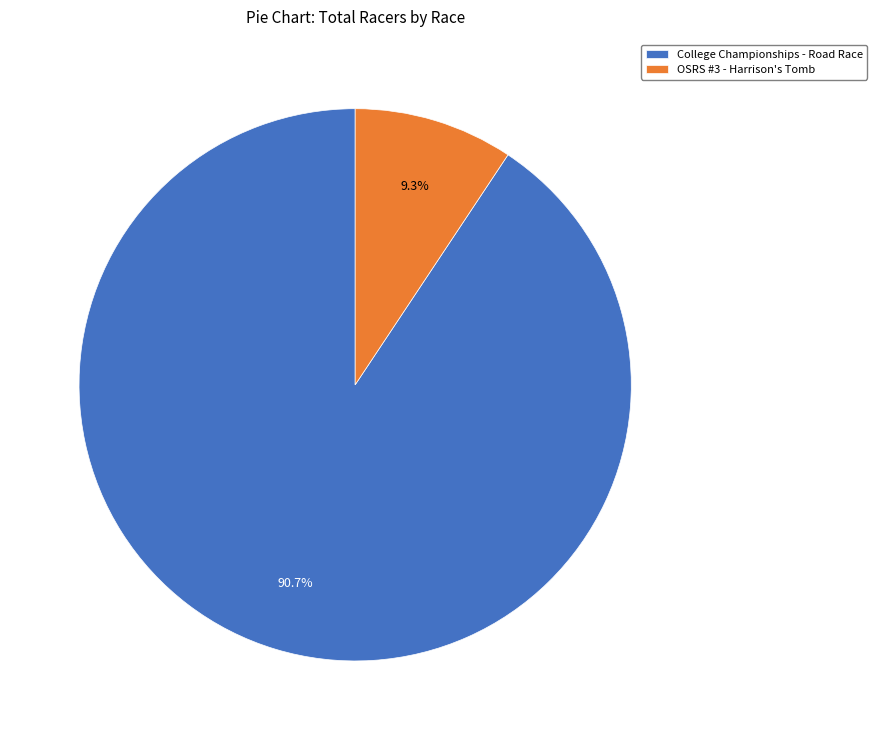

Between College Championships - Road Race and OSRS #3 - Harrison's Tomb, which is larger?

College Championships - Road Race